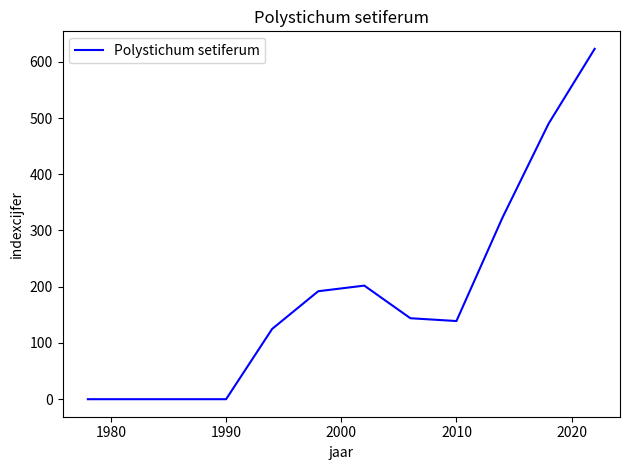

What is the greatest value displayed?

623